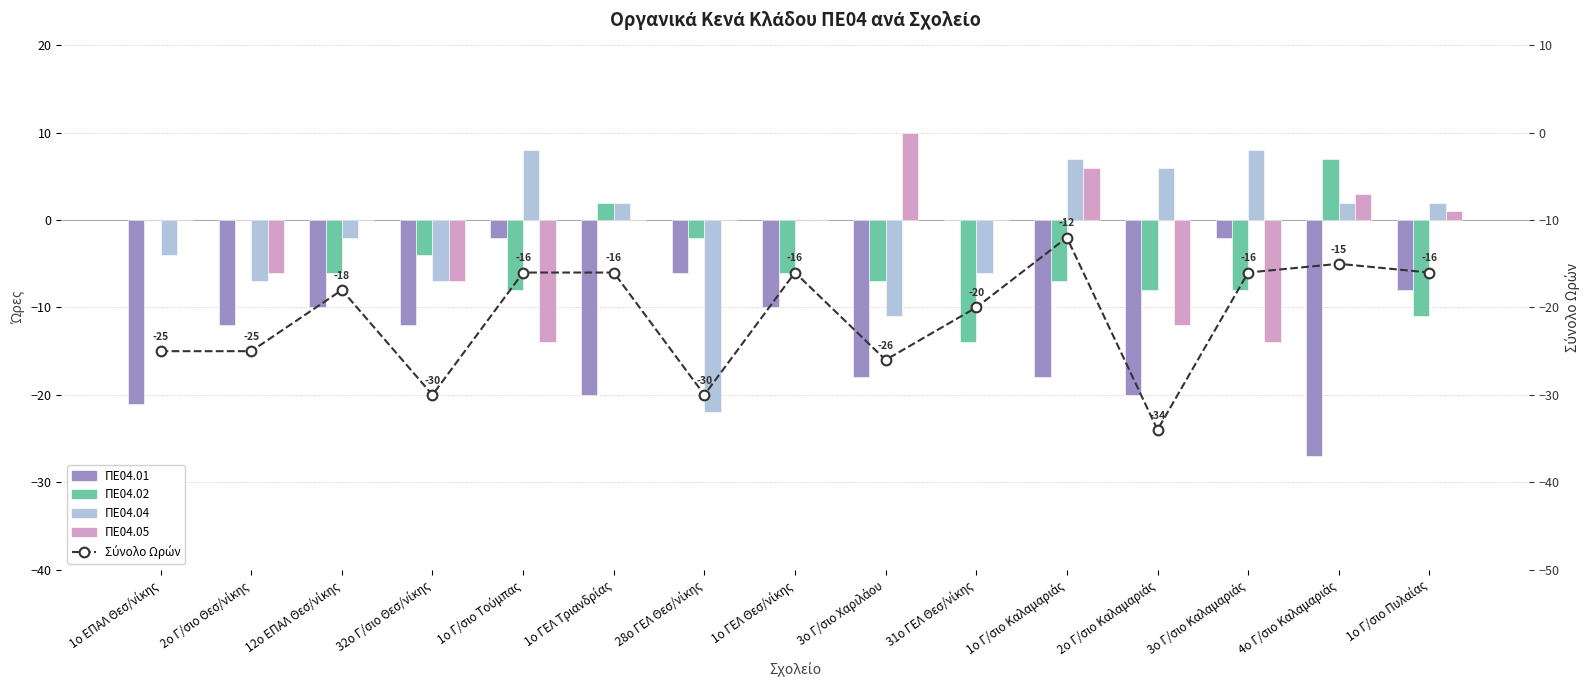

What is the difference between the maximum and minimum values in the ΠΕ04.01 series?

27